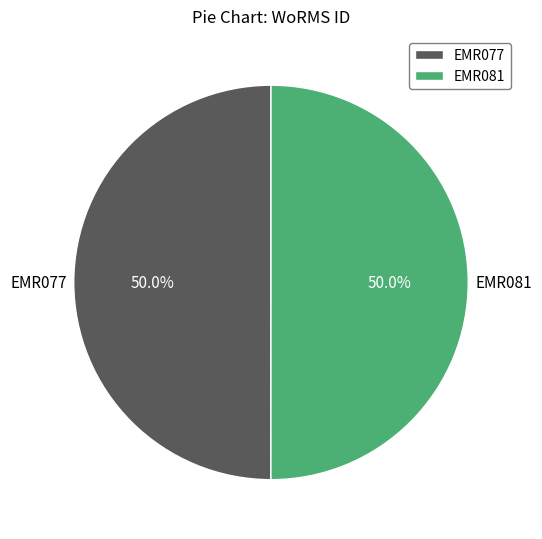

Is the sum of EMR077 and EMR081 greater than half?

Yes